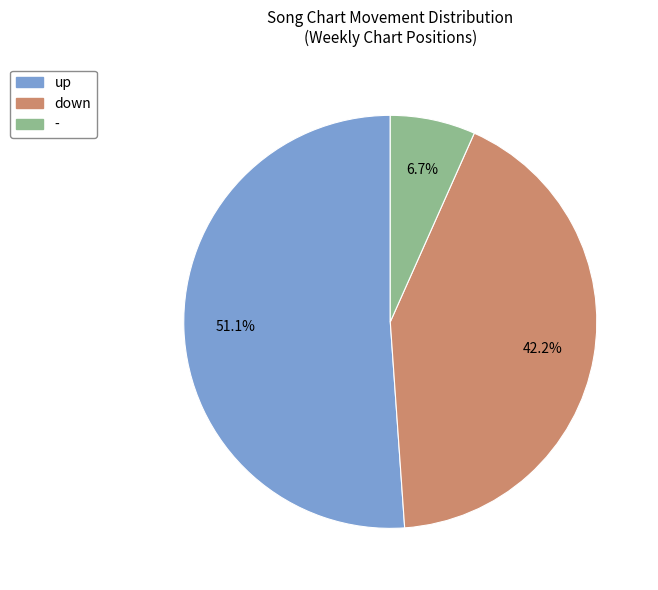

Rank the categories by value from highest to lowest.

up, down, -